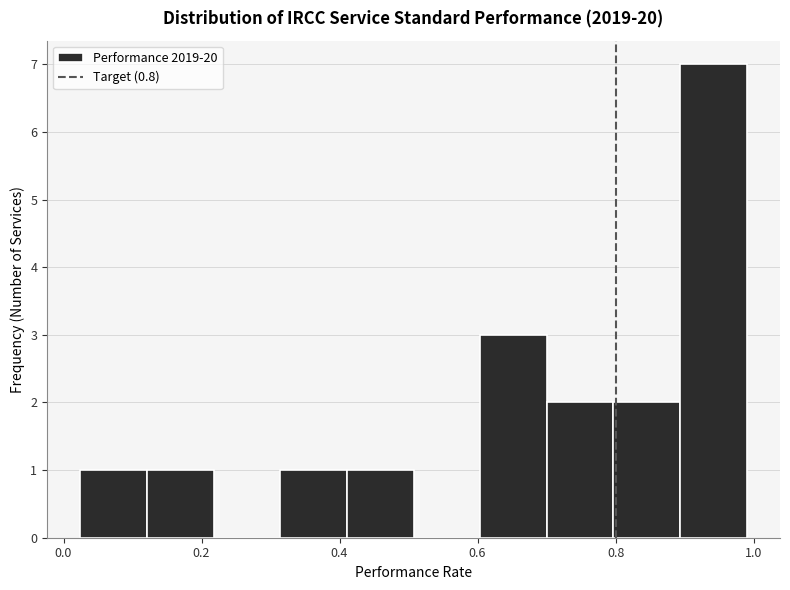

Over which range of the x-axis is the bar tallest?

0.90 to 1.00